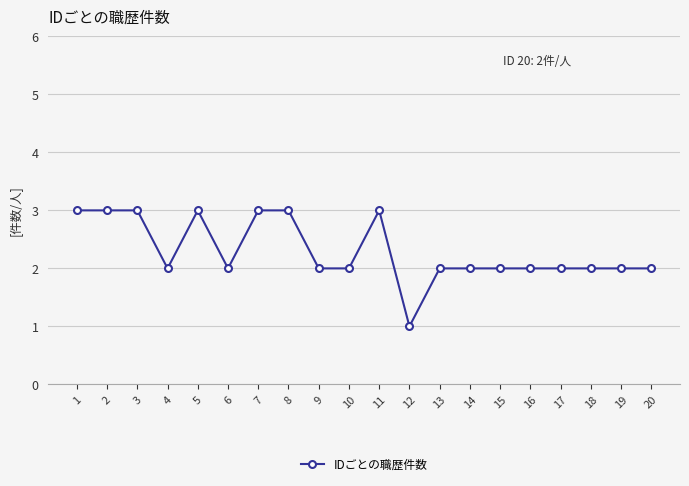

What is the difference between the maximum and minimum values?

2